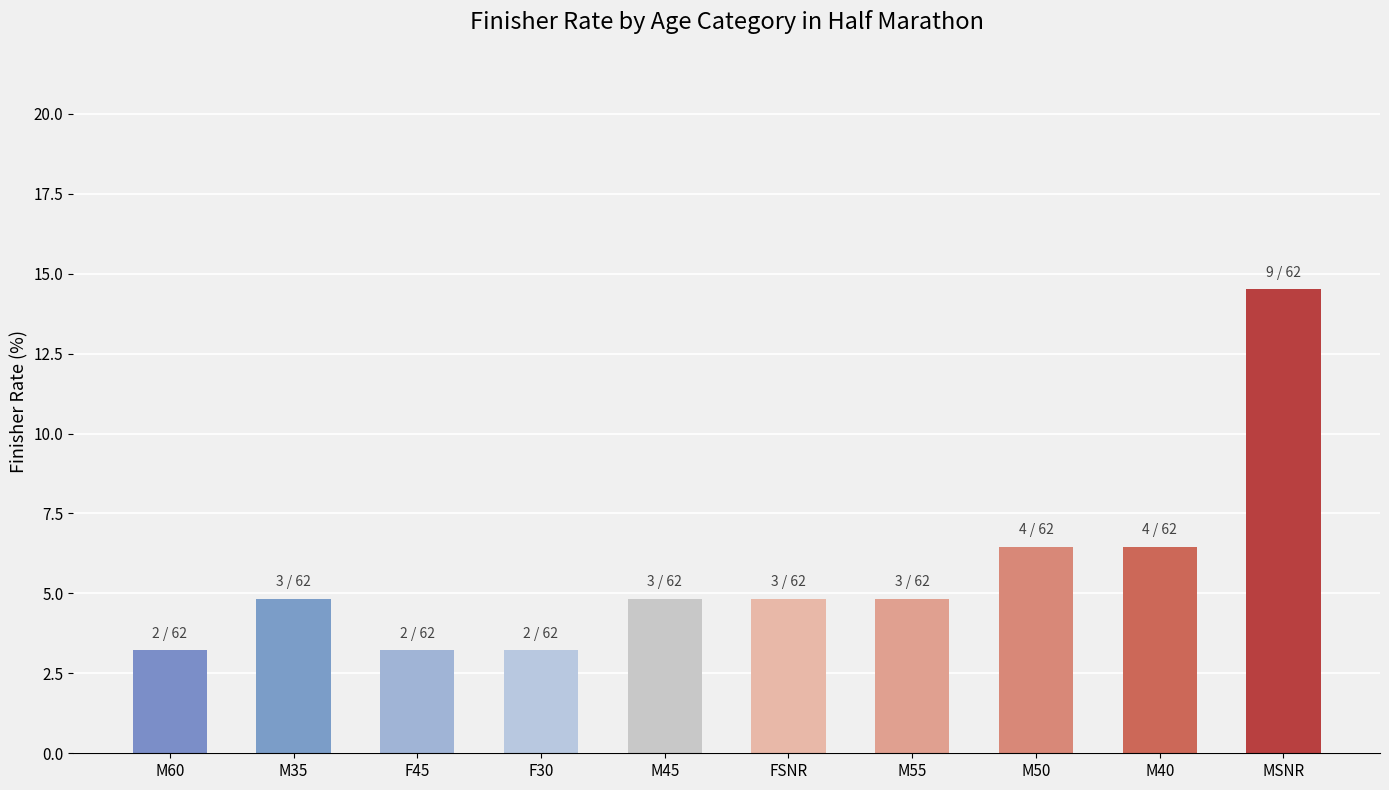

Reading right to left, extract all data points from this chart.

MSNR=14.5	M40=6.5	M50=6.5	M55=4.8	FSNR=4.8	M45=4.8	F30=3.2	F45=3.2	M35=4.8	M60=3.2